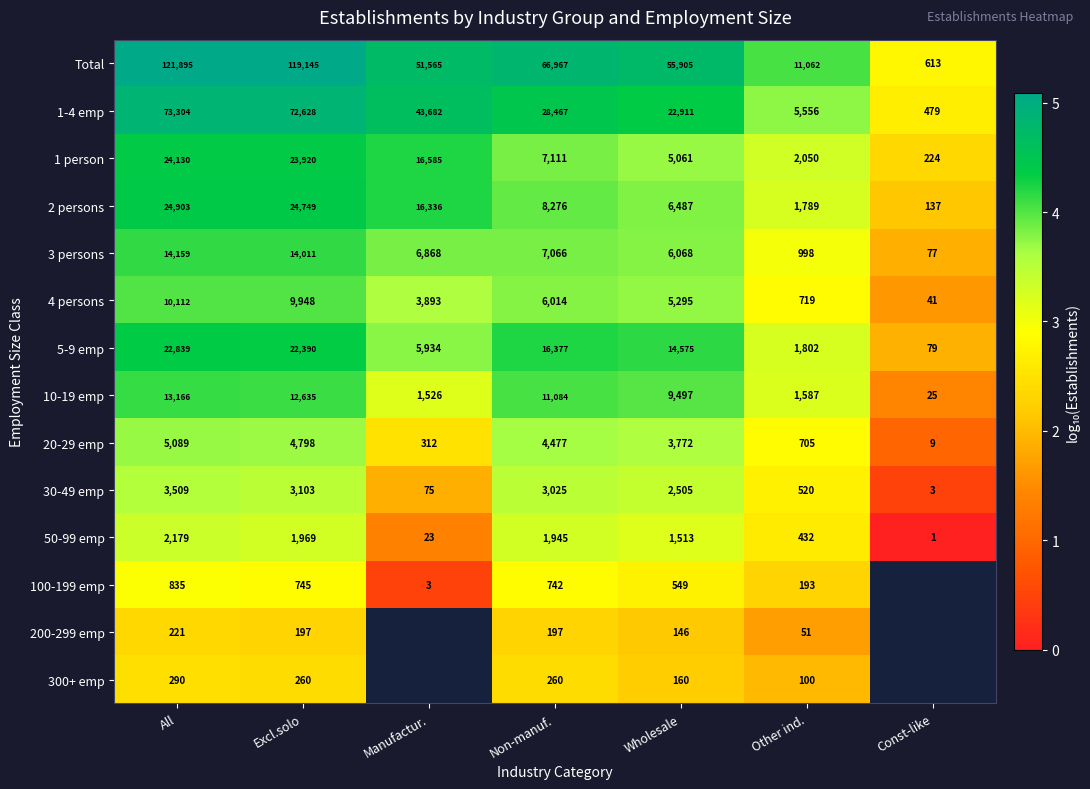

Which category has the lowest value in the 3 persons series?

Const-like